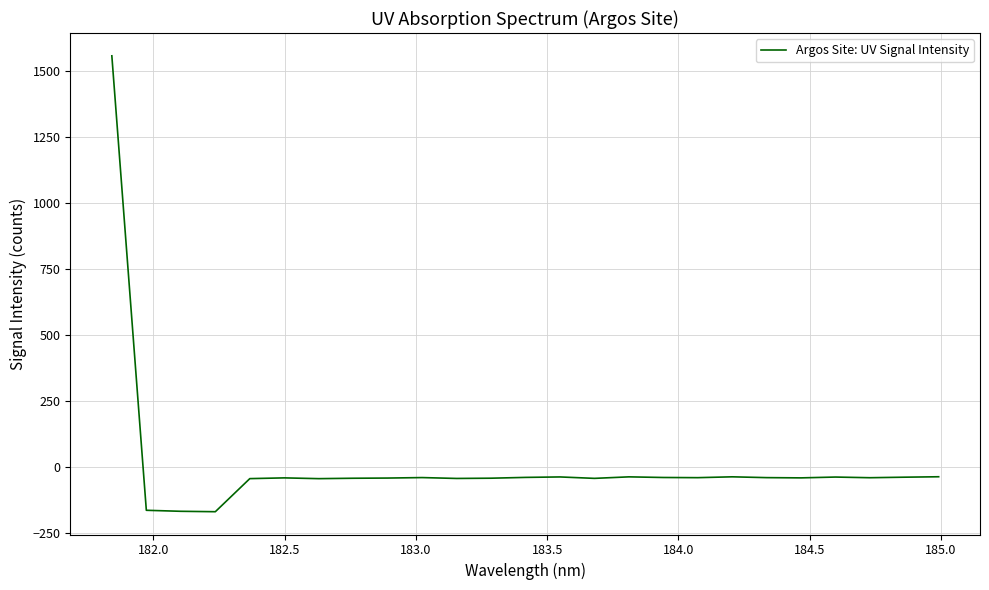

How many positive values are there?

1